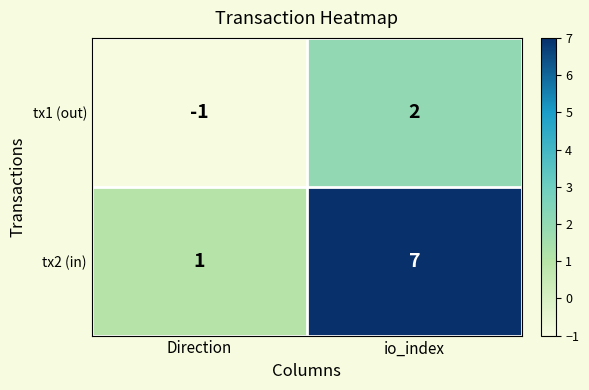

How many negative values does the tx1 (out) series have?

1